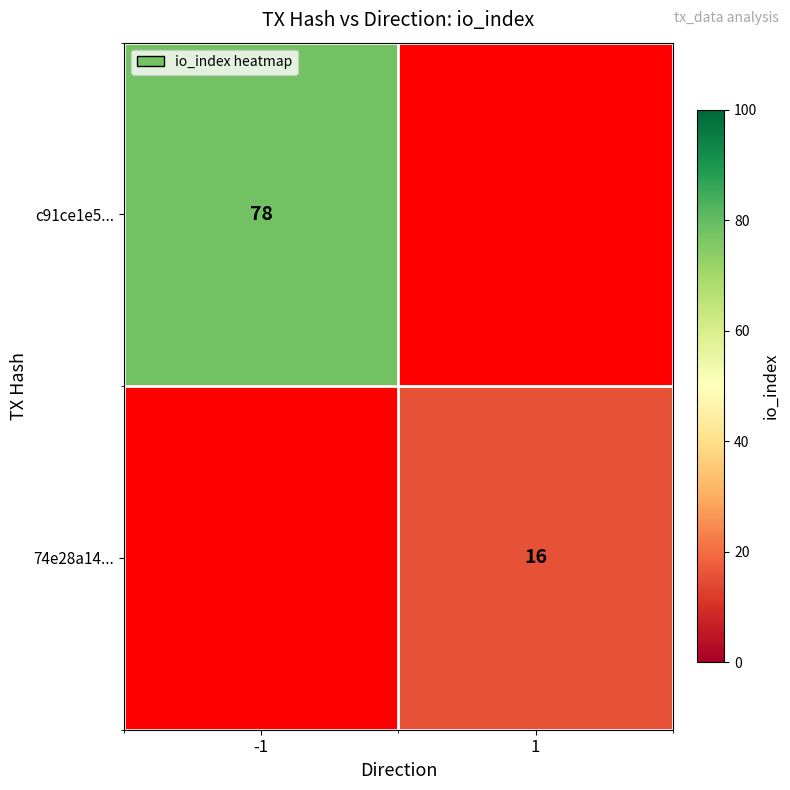

The c91ce1e5... series shows 129 at -1. True or false?

False